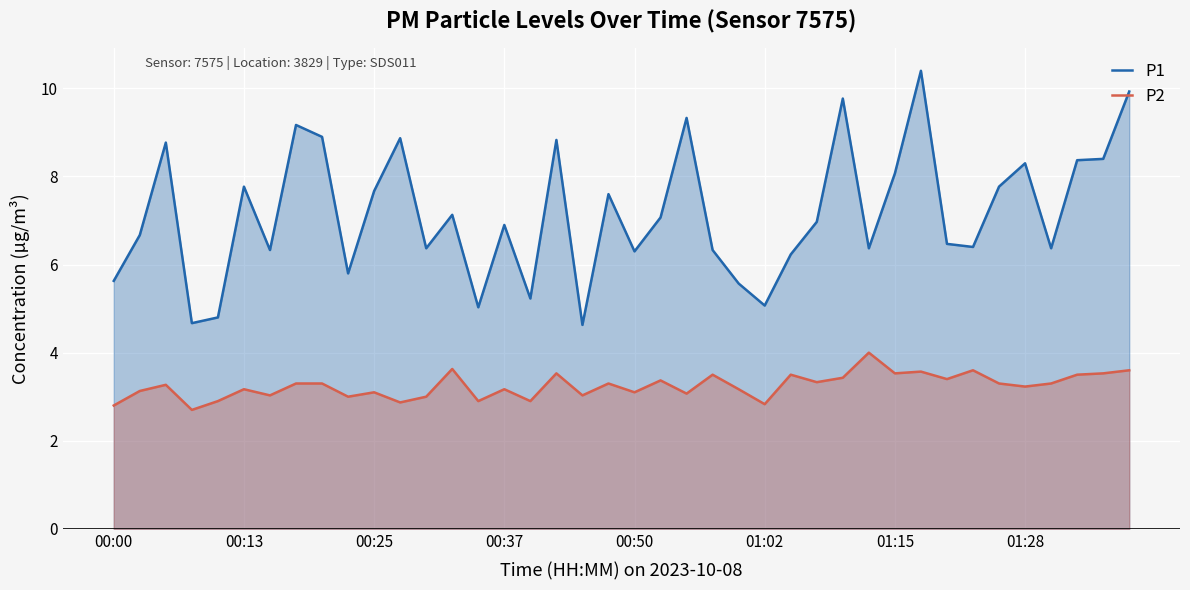

How many distinct data groups are displayed?

2